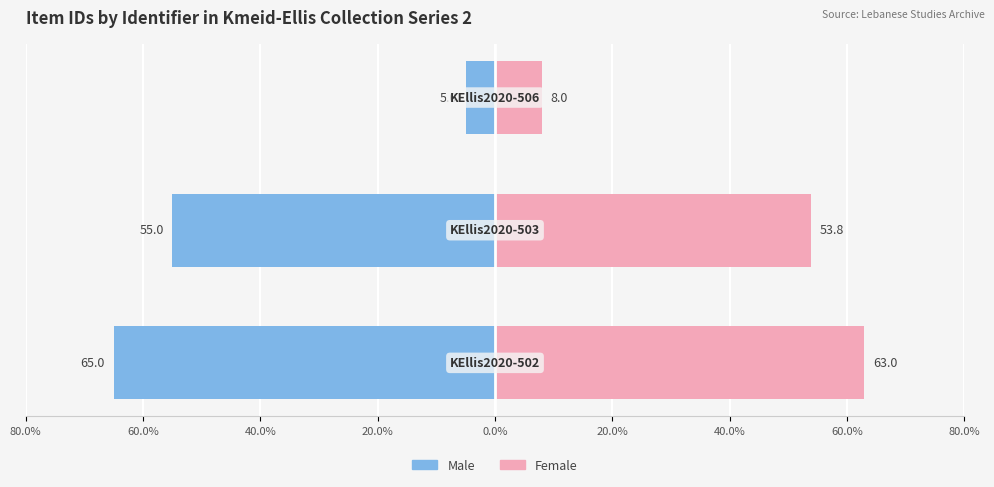

What is the approximate value of Male at 60.0%?

-55.0